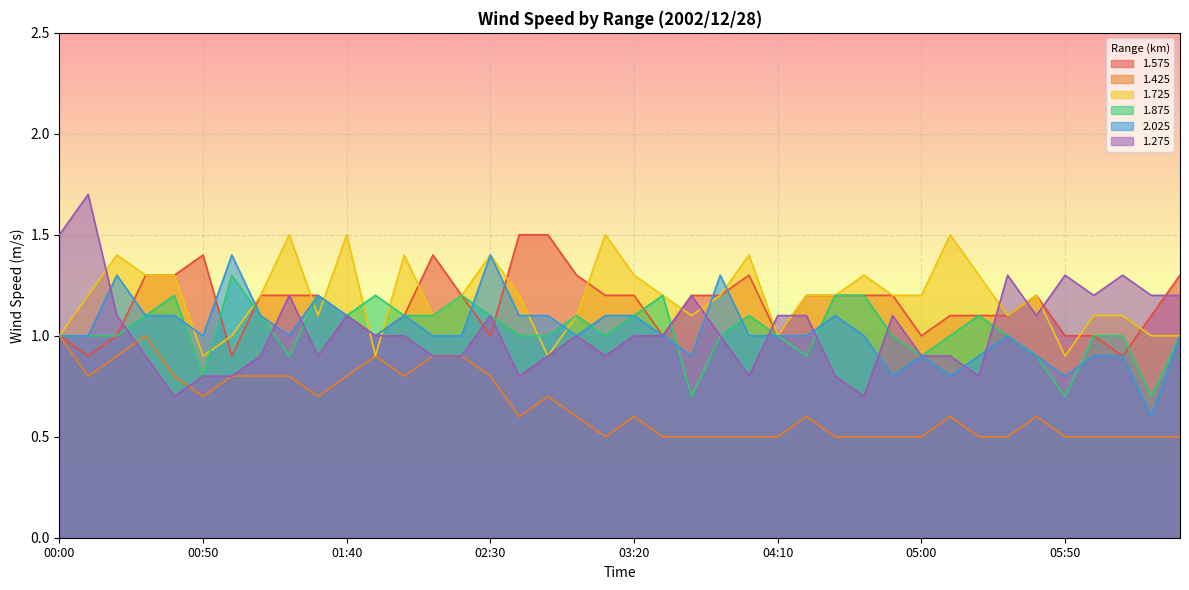

Reading right to left, extract all data points from this chart.

1.575: 1.3	1.1	0.9	1.0	1.0	1.2	1.1	1.1	1.1	1.0	1.2	1.2	1.2	1.2	1.0	1.3	1.2	1.2	1.0	1.2	1.2	1.3	1.5	1.5	1.0	1.2	1.4	1.1	1.0	1.1	1.2	1.2	1.2	0.9	1.4	1.3	1.3	1.0	0.9	1.0
1.425: 0.5	0.5	0.5	0.5	0.5	0.6	0.5	0.5	0.6	0.5	0.5	0.5	0.5	0.6	0.5	0.5	0.5	0.5	0.5	0.6	0.5	0.6	0.7	0.6	0.8	0.9	0.9	0.8	0.9	0.8	0.7	0.8	0.8	0.8	0.7	0.8	1.0	0.9	0.8	1.0
1.725: 1.0	1.0	1.1	1.1	0.9	1.2	1.1	1.3	1.5	1.2	1.2	1.3	1.2	1.2	1.0	1.4	1.2	1.1	1.2	1.3	1.5	1.1	0.9	1.2	1.4	1.2	1.1	1.4	0.9	1.5	1.1	1.5	1.2	1.0	0.9	1.3	1.3	1.4	1.2	1.0
1.875: 1.0	0.7	1.0	1.0	0.7	0.9	1.0	1.1	1.0	0.9	1.0	1.2	1.2	0.9	1.0	1.1	1.0	0.7	1.2	1.1	1.0	1.1	1.0	1.0	1.1	1.2	1.1	1.1	1.2	1.1	1.2	0.9	1.1	1.3	0.8	1.2	1.1	1.0	1.0	1.0
2.025: 1.0	0.6	0.9	0.9	0.8	0.9	1.0	0.9	0.8	0.9	0.8	1.0	1.1	1.0	1.0	1.0	1.3	0.9	1.0	1.1	1.1	1.0	1.1	1.1	1.4	1.0	1.0	1.1	1.0	1.1	1.2	1.0	1.1	1.4	1.0	1.1	1.1	1.3	1.0	1.0
1.275: 1.2	1.2	1.3	1.2	1.3	1.1	1.3	0.8	0.9	0.9	1.1	0.7	0.8	1.1	1.1	0.8	1.0	1.2	1.0	1.0	0.9	1.0	0.9	0.8	1.1	0.9	0.9	1.0	1.0	1.1	0.9	1.2	0.9	0.8	0.8	0.7	0.9	1.1	1.7	1.5